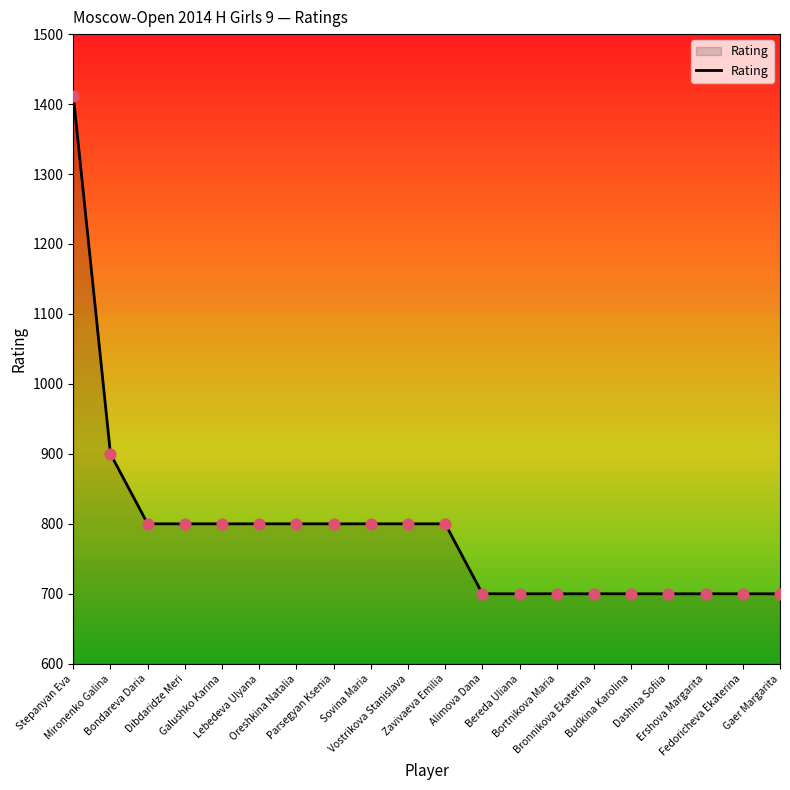

What is the change in value from Mironenko Galina to Bortnikova Maria?

-200